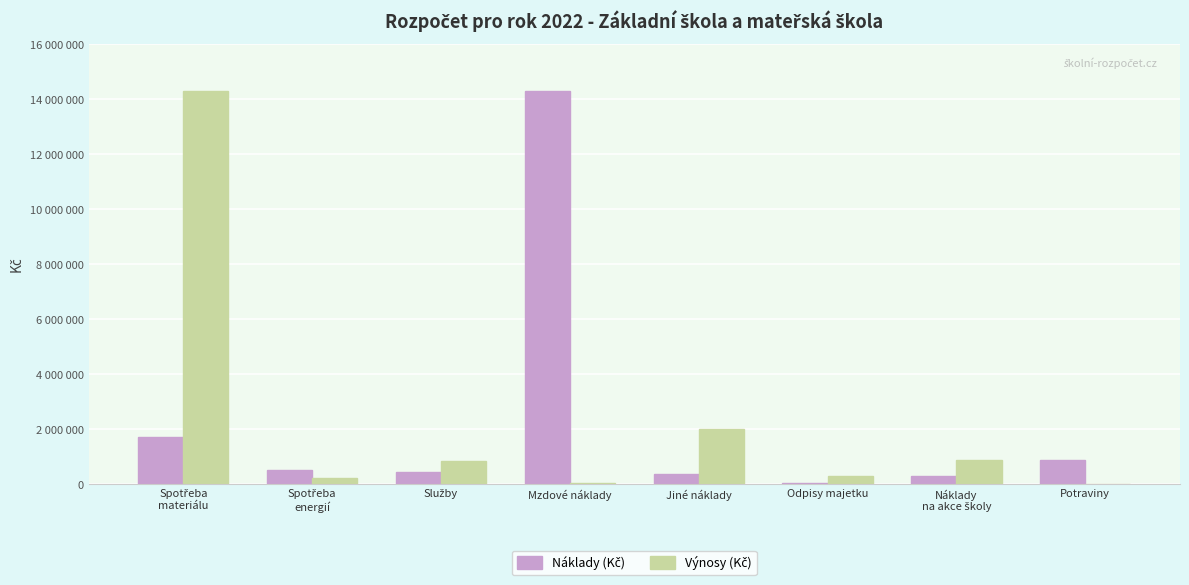

What position from the right is Mzdové náklady?

5